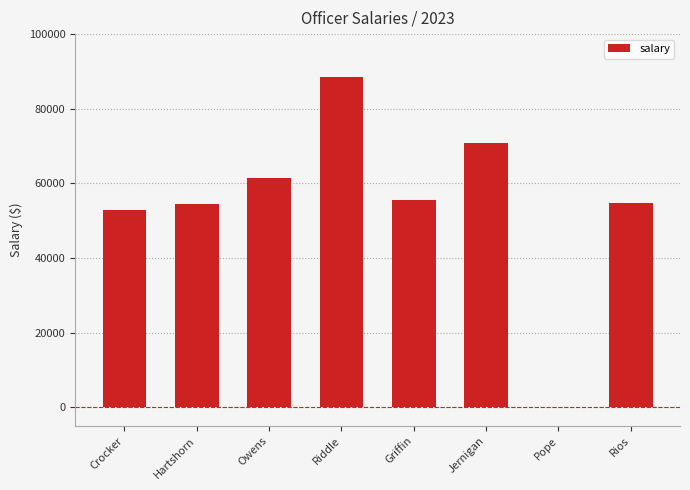

Which category has the highest value across all series?

Riddle